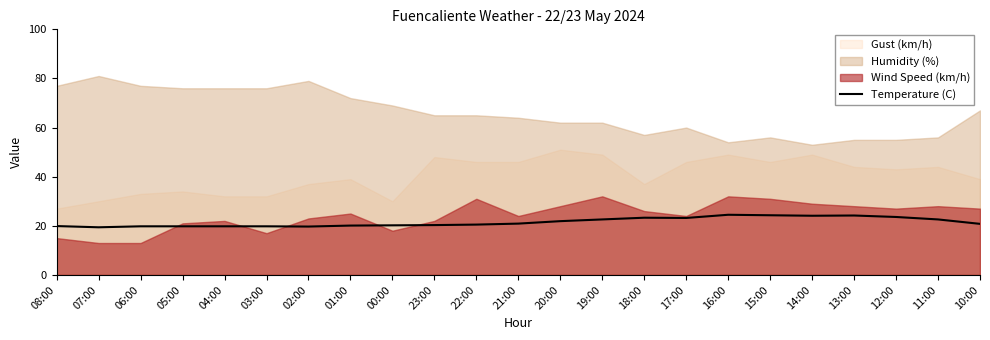

What is the sum of the values at 19:00 and 01:00?

42.7